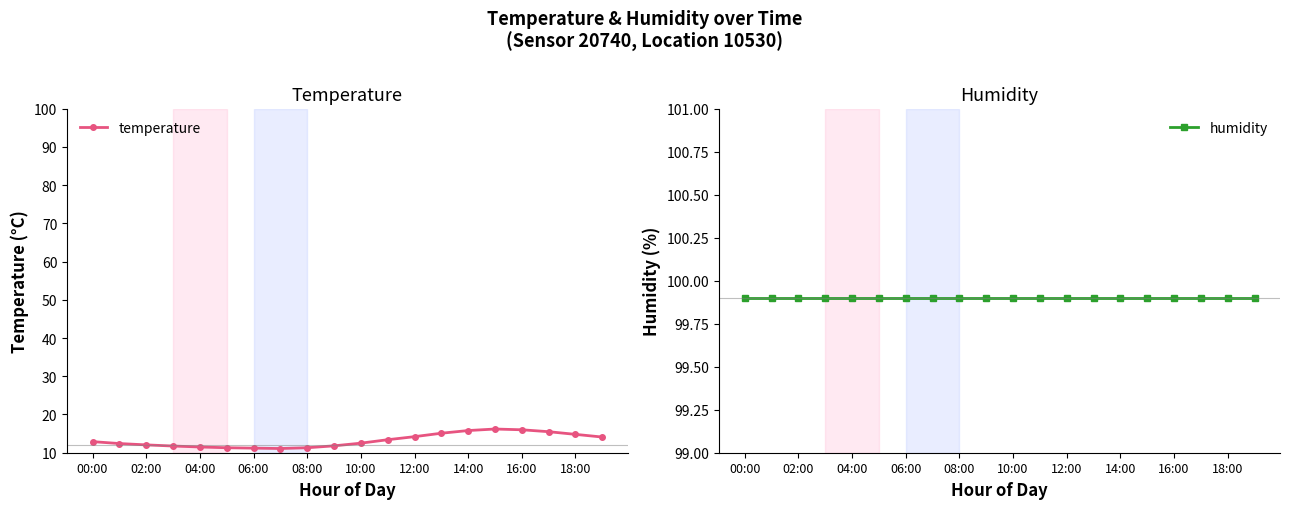

True or false: humidity and temperature cross at least once.

False